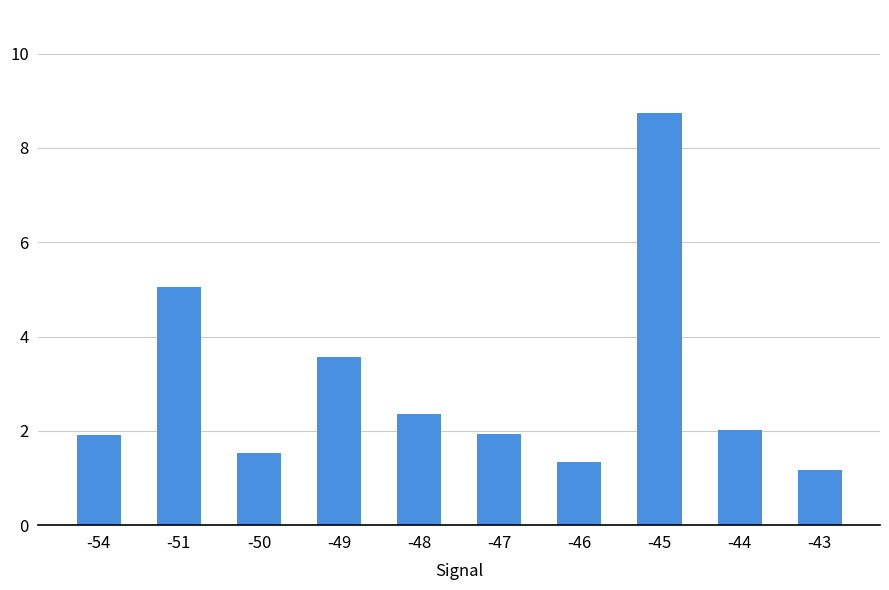

Where does the data first go above 2?

-51